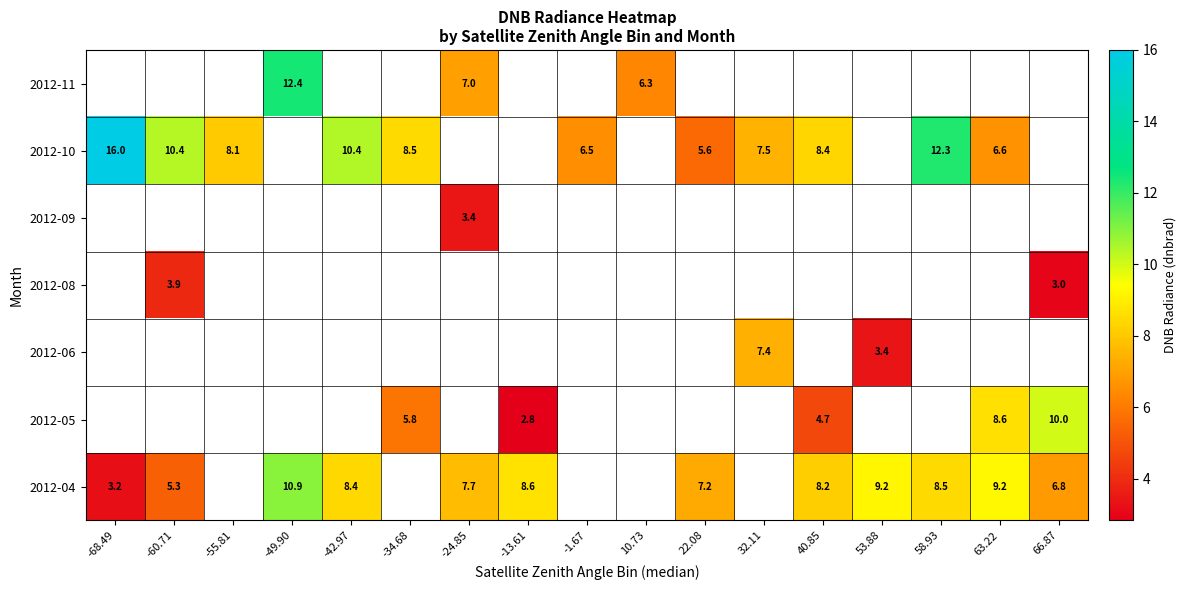

How many data points in 2012-04 are less than 8?

5